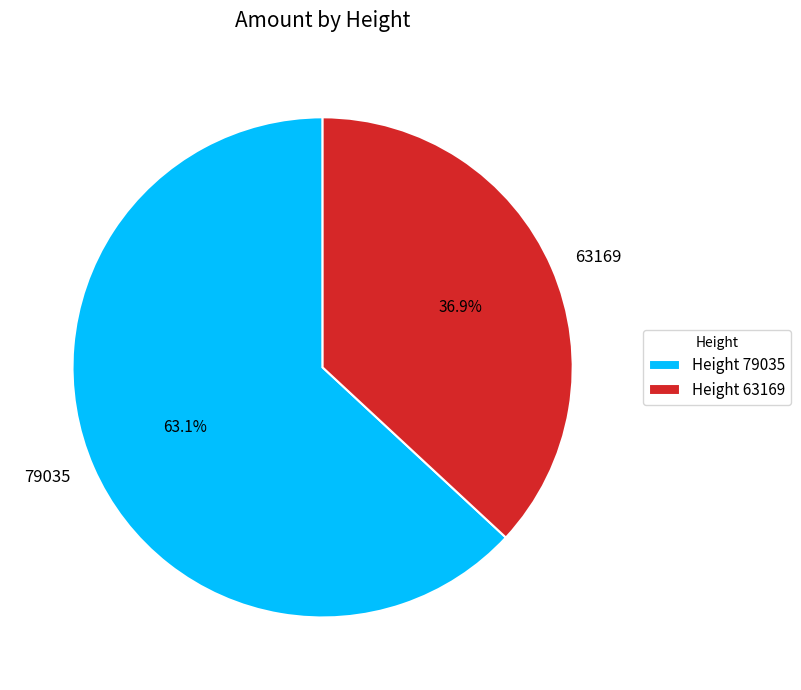

Is the sum of 63169 and 79035 greater than half?

Yes